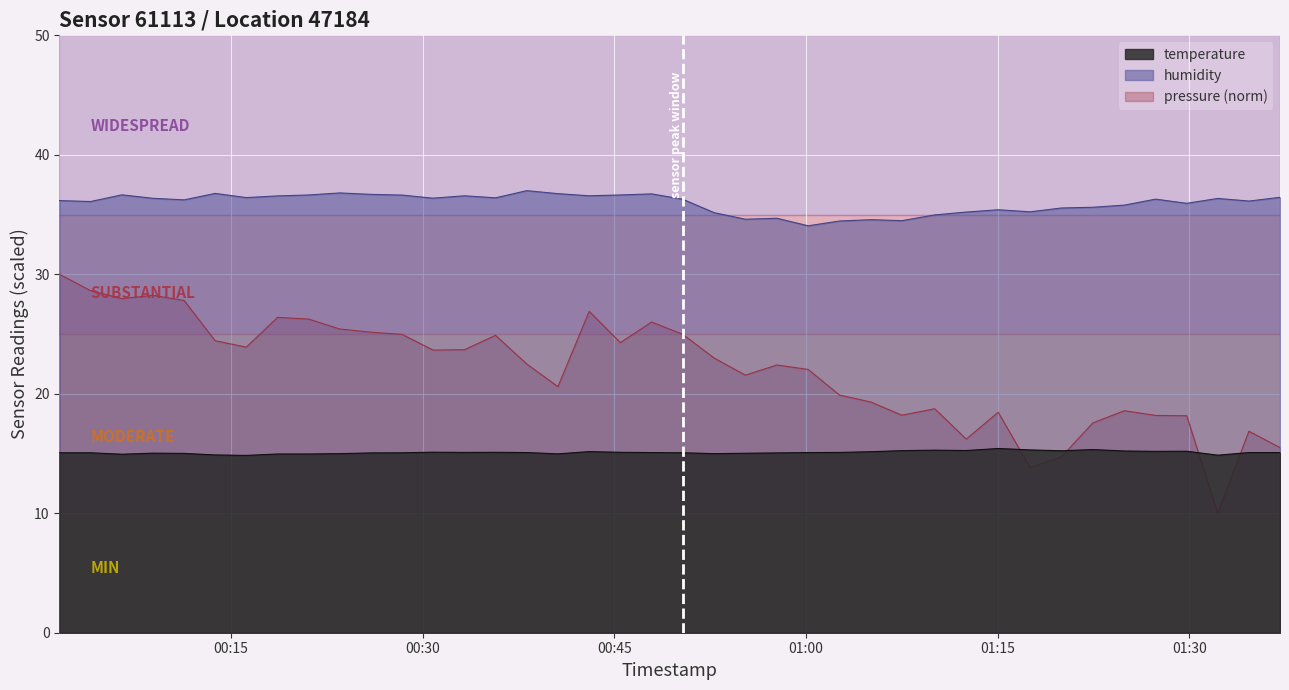

Is the value of temperature at 2023-04-26T01:17:32 greater than the value of pressure_norm at 2023-04-26T01:27:21?

No